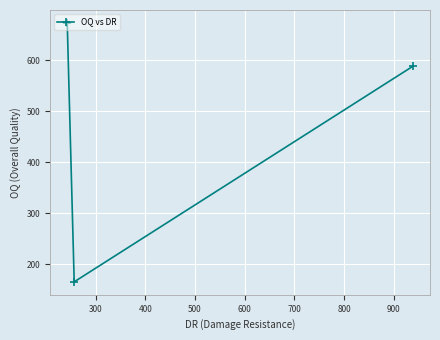

What is the average value?

476